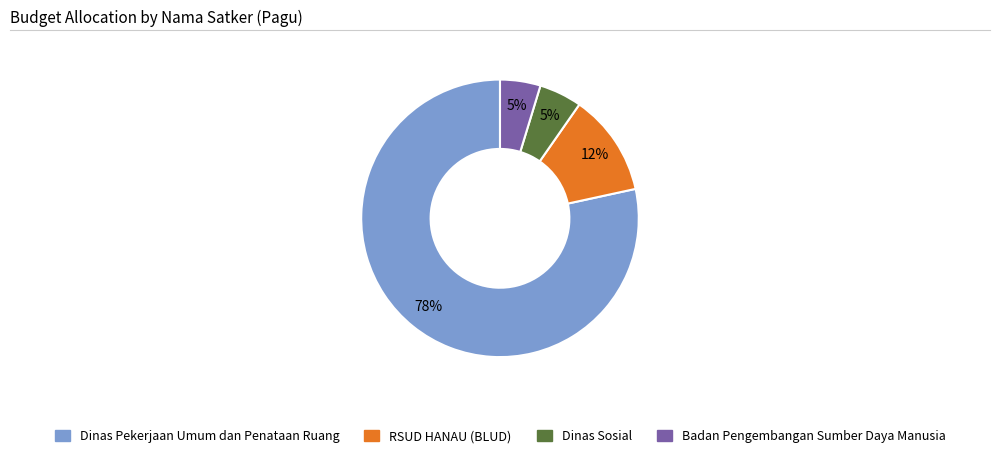

Which category has the biggest portion of the pie?

Dinas Pekerjaan Umum dan Penataan Ruang